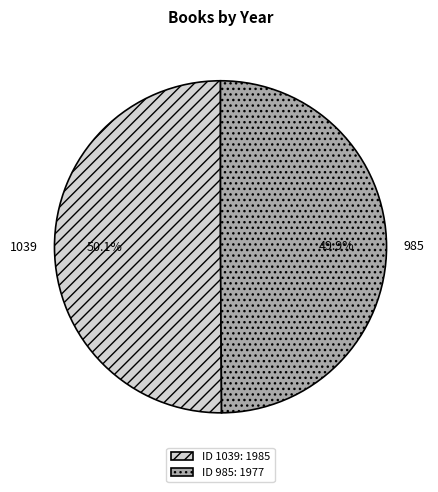

True or false: 1039 accounts for 43% of the total.

False